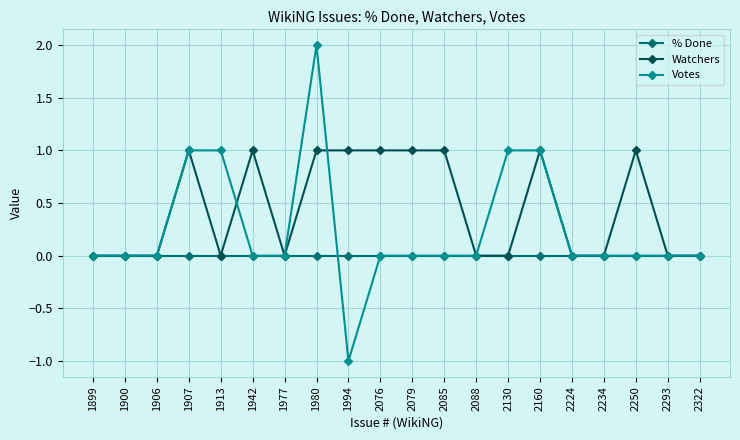

Rank the series by their average value, from highest to lowest.

Watchers, Votes, % Done